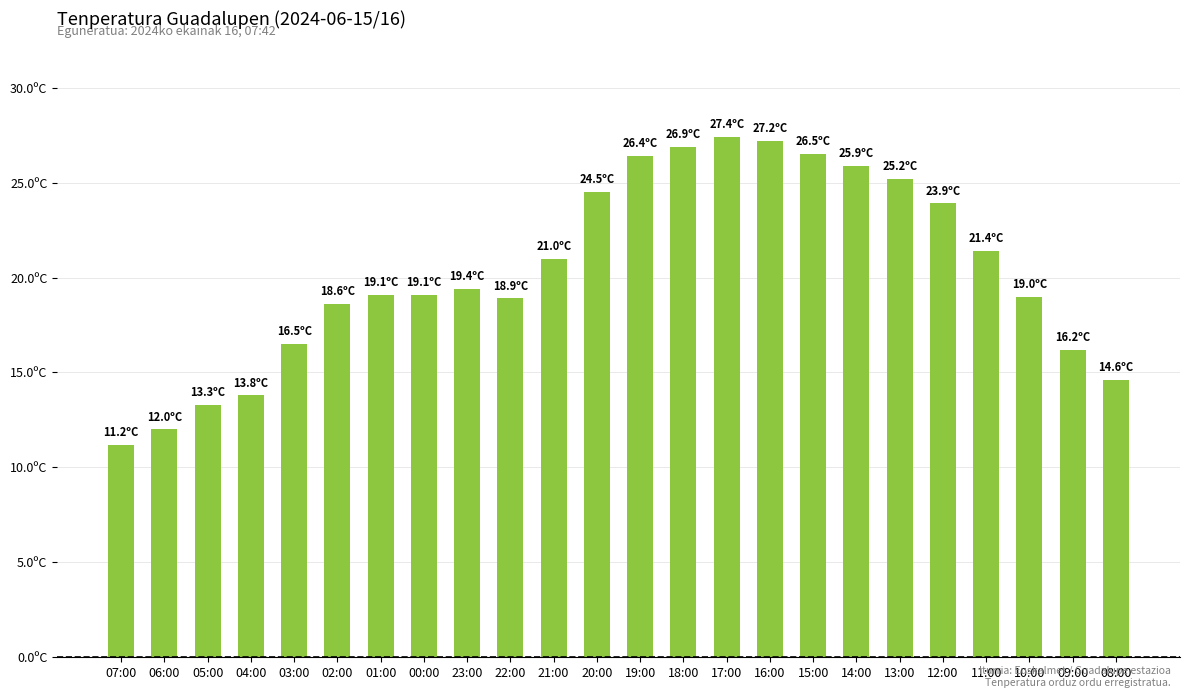

What is the value of the 19th bar from the left?

25.2